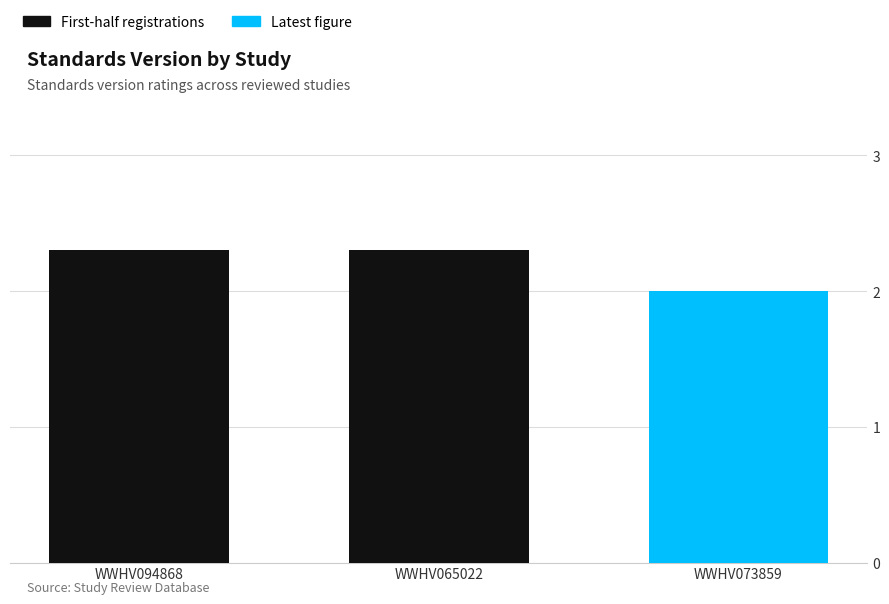

What is the difference between the values at WWHV073859 and WWHV094868?

0.3